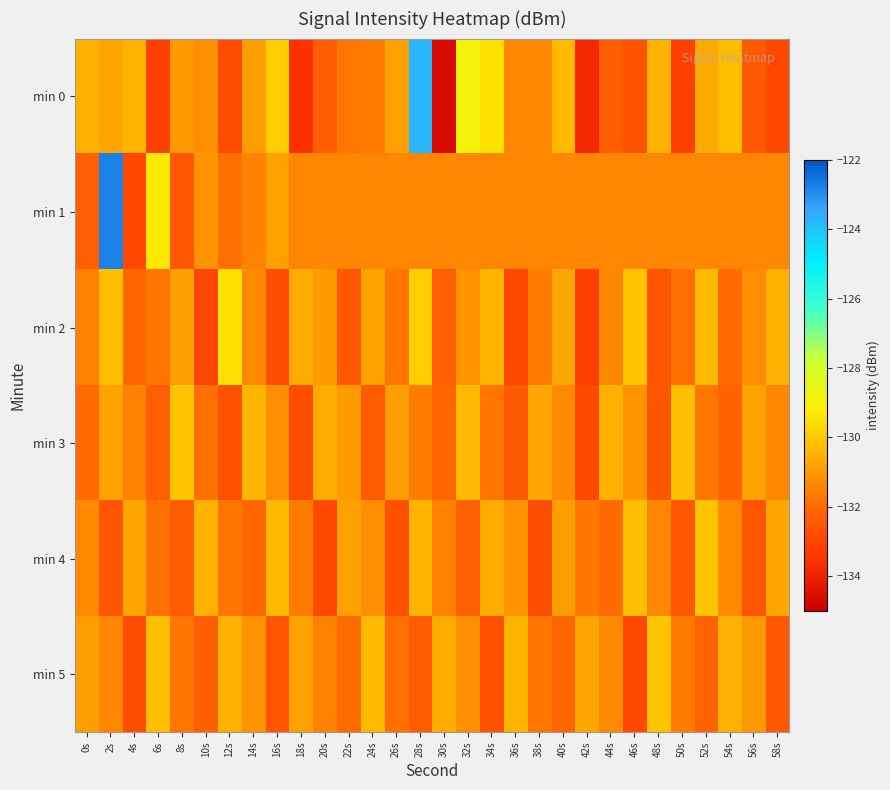

Reading right to left, what are all the values shown in this chart?

min 0: 58s=-133.0	56s=-132.4	54s=-130.3	52s=-130.7	50s=-133.1	48s=-130.5	46s=-132.6	44s=-132.3	42s=-133.8	40s=-130.3	38s=-131.4	36s=-131.3	34s=-129.5	32s=-128.9	30s=-134.7	28s=-123.7	26s=-130.9	24s=-131.6	22s=-131.7	20s=-132.3	18s=-133.6	16s=-129.9	14s=-130.9	12s=-132.8	10s=-131.2	8s=-131.0	6s=-133.2	4s=-130.4	2s=-130.8	0s=-130.5
min 1: 58s=-131.4	56s=-131.4	54s=-131.4	52s=-131.4	50s=-131.4	48s=-131.4	46s=-131.4	44s=-131.4	42s=-131.4	40s=-131.4	38s=-131.4	36s=-131.4	34s=-131.4	32s=-131.4	30s=-131.4	28s=-131.4	26s=-131.4	24s=-131.4	22s=-131.4	20s=-131.4	18s=-131.4	16s=-130.9	14s=-131.5	12s=-131.9	10s=-131.1	8s=-132.5	6s=-129.4	4s=-132.9	2s=-122.8	0s=-132.3
min 2: 58s=-130.5	56s=-131.2	54s=-132.0	52s=-130.3	50s=-131.9	48s=-132.6	46s=-130.1	44s=-131.4	42s=-133.2	40s=-130.7	38s=-131.6	36s=-132.9	34s=-130.4	32s=-131.1	30s=-132.3	28s=-129.9	26s=-131.7	24s=-130.8	22s=-132.5	20s=-131.0	18s=-130.6	16s=-132.8	14s=-131.3	12s=-129.5	10s=-133.0	8s=-130.9	6s=-131.8	4s=-132.1	2s=-130.2	0s=-131.5
min 3: 58s=-131.4	56s=-130.8	54s=-132.2	52s=-131.7	50s=-130.2	48s=-132.6	46s=-131.1	44s=-130.5	42s=-132.9	40s=-131.3	38s=-130.7	36s=-132.5	34s=-131.8	32s=-130.3	30s=-132.1	28s=-131.6	26s=-130.9	24s=-132.4	22s=-131.0	20s=-130.6	18s=-132.8	16s=-131.2	14s=-130.4	12s=-132.7	10s=-131.9	8s=-130.1	6s=-132.3	4s=-131.5	2s=-130.8	0s=-132.0
min 4: 58s=-130.7	56s=-132.6	54s=-131.3	52s=-130.1	50s=-132.5	48s=-131.4	46s=-130.2	44s=-132.0	42s=-131.7	40s=-130.9	38s=-132.8	36s=-131.1	34s=-130.6	32s=-132.3	30s=-131.5	28s=-130.4	26s=-132.7	24s=-131.2	22s=-130.8	20s=-132.9	18s=-131.6	16s=-130.3	14s=-132.1	12s=-131.8	10s=-130.5	8s=-132.4	6s=-131.9	4s=-130.7	2s=-132.6	0s=-131.3
min 5: 58s=-132.5	56s=-131.0	54s=-130.5	52s=-132.2	50s=-131.6	48s=-130.1	46s=-132.9	44s=-131.3	42s=-130.7	40s=-132.1	38s=-131.8	36s=-130.4	34s=-132.7	32s=-131.2	30s=-130.6	28s=-132.4	26s=-131.9	24s=-130.3	22s=-132.0	20s=-131.5	18s=-130.8	16s=-132.6	14s=-131.1	12s=-130.5	10s=-132.3	8s=-131.7	6s=-130.2	4s=-132.8	2s=-131.4	0s=-130.9